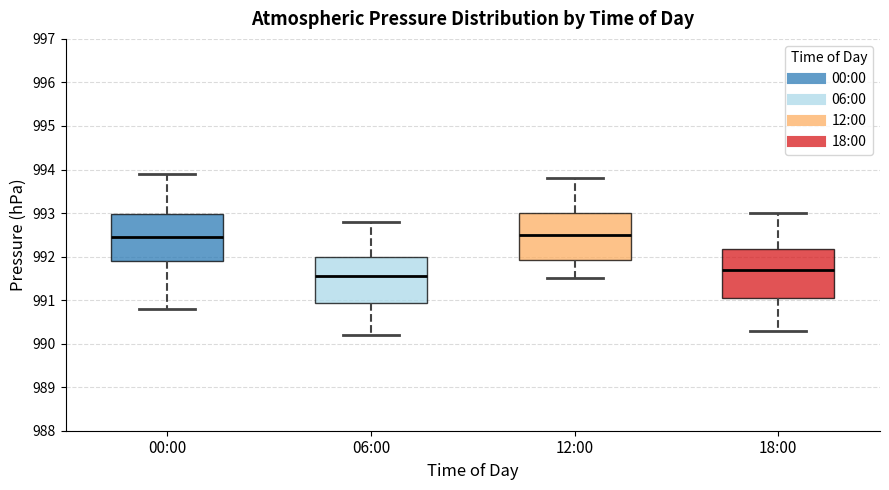

Which box has the lowest median line?

06:00